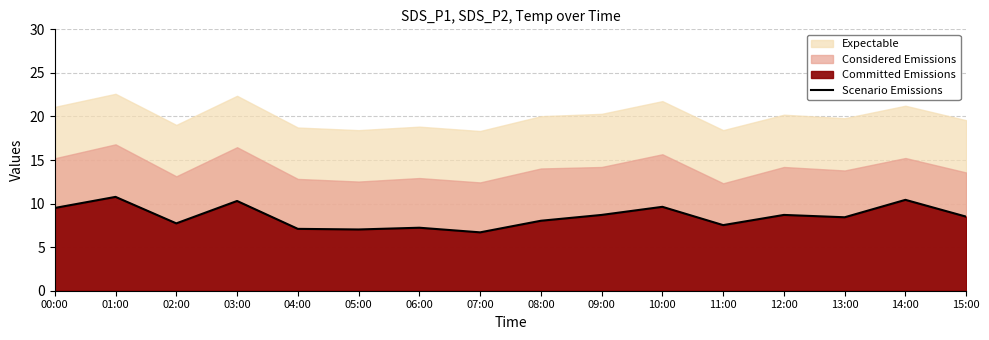

What is the difference between the maximum and second lowest values?

3.7